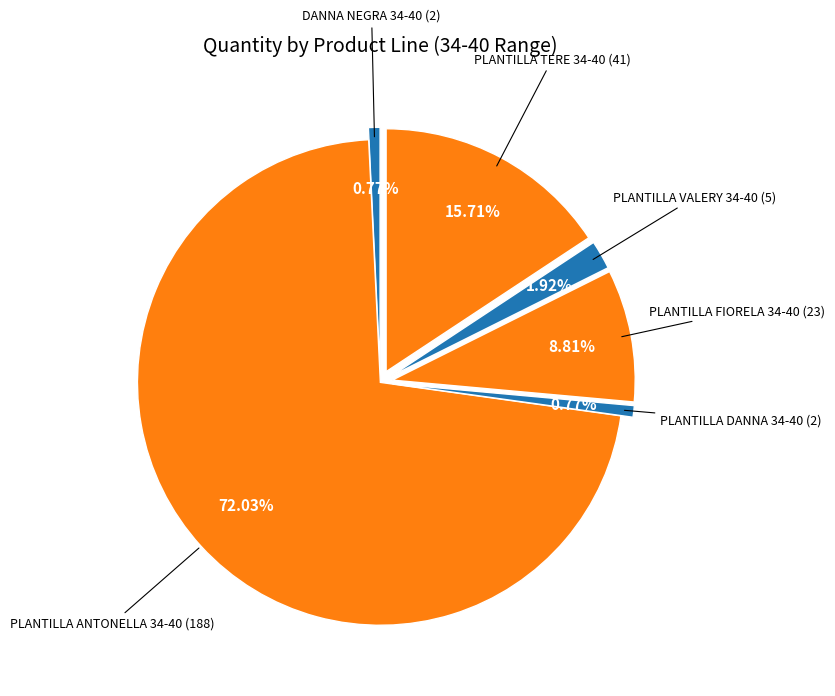

What is the change in value from PLANTILLA ANTONELLA 34-40 to PLANTILLA DANNA 34-40?

-186